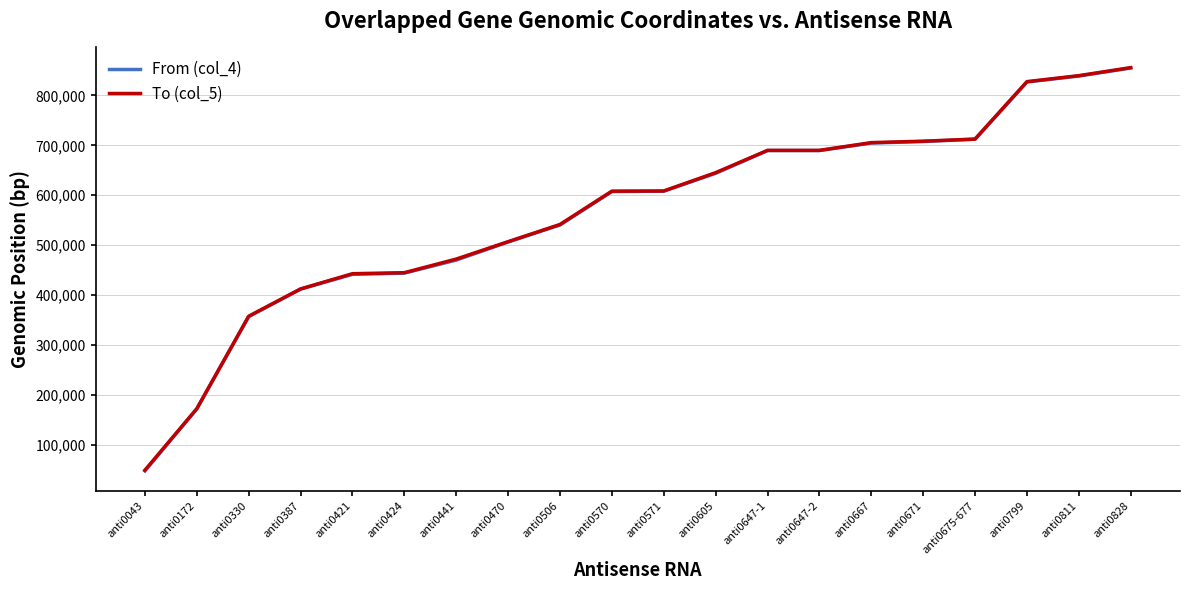

The value of From (col_4) at anti0667 is 1214737. True or false?

False